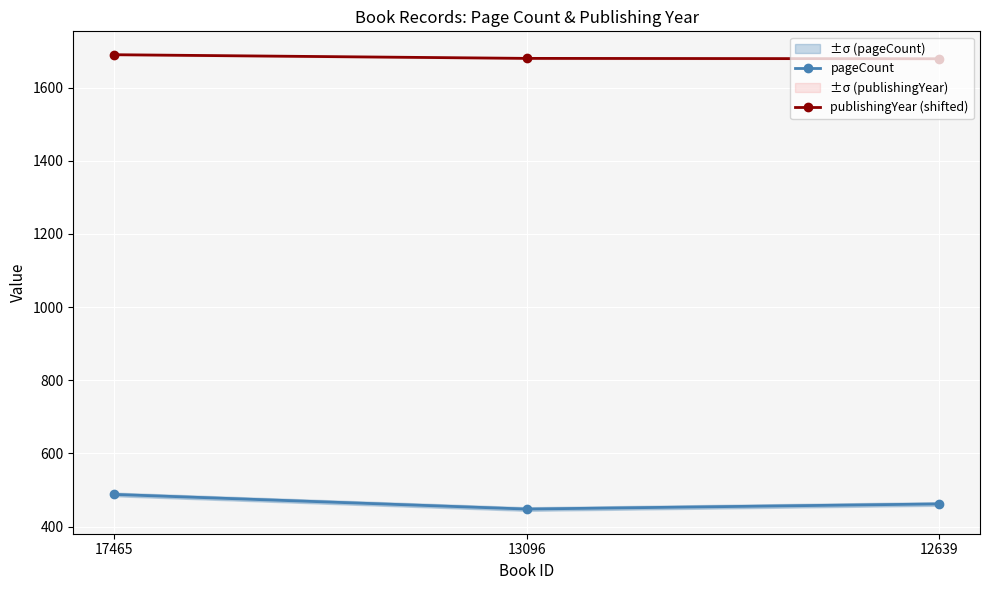

What is the total value across all series at 12639?

2141